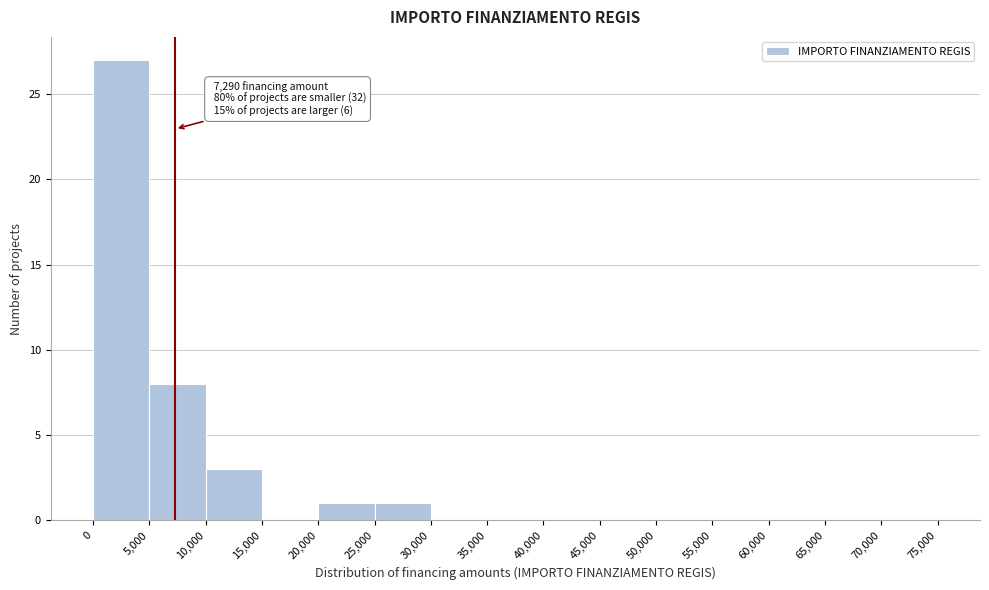

Over which range of the x-axis is the bar tallest?

0 to 5,000